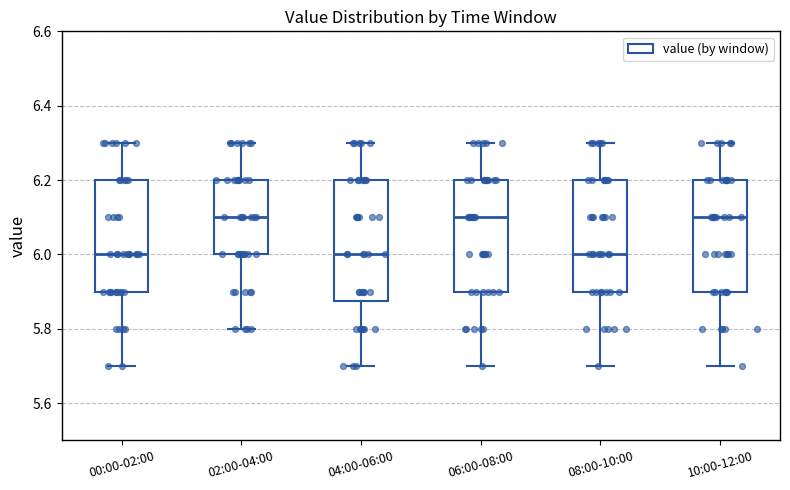

Where is the lower edge of the box for 08:00-10:00 on the y-axis? The values are not printed on the chart, so give them approximately, as read against the axis.

5.90